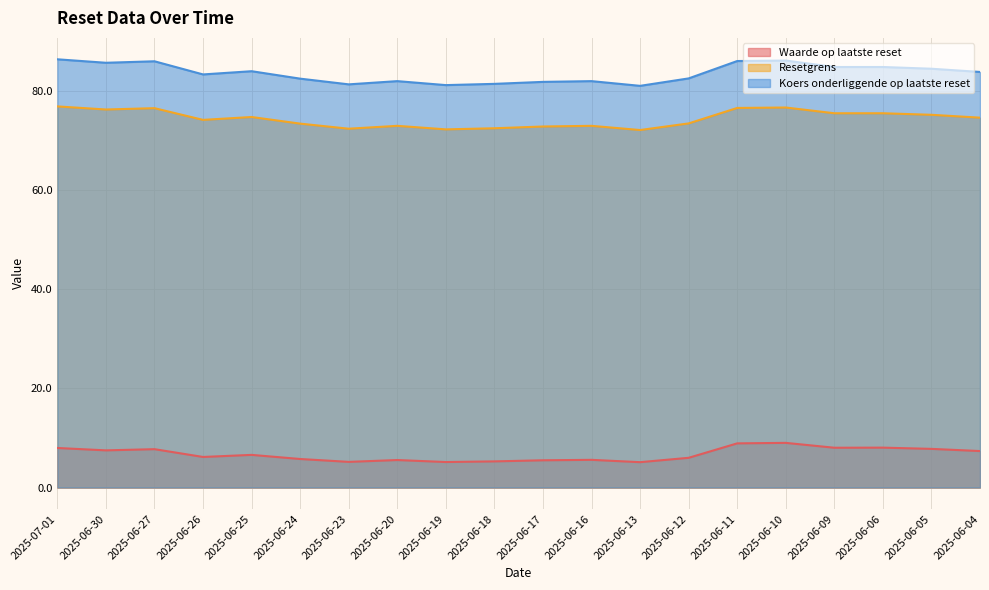

Reading right to left, extract all data points from this chart.

Waarde op laatste reset: 7.3	7.8	8.0	8.0	9.0	8.9	6.0	5.1	5.6	5.5	5.3	5.1	5.5	5.2	5.8	6.6	6.2	7.7	7.5	8.0
Resetgrens: 74.5	75.1	75.4	75.4	76.6	76.5	73.4	72.0	72.9	72.8	72.4	72.2	72.9	72.3	73.3	74.7	74.1	76.5	76.2	76.8
Koers onderliggende op laatste reset: 83.8	84.4	84.8	84.8	86.0	86.0	82.5	81.0	81.9	81.8	81.3	81.1	81.9	81.2	82.4	83.9	83.2	85.9	85.6	86.3